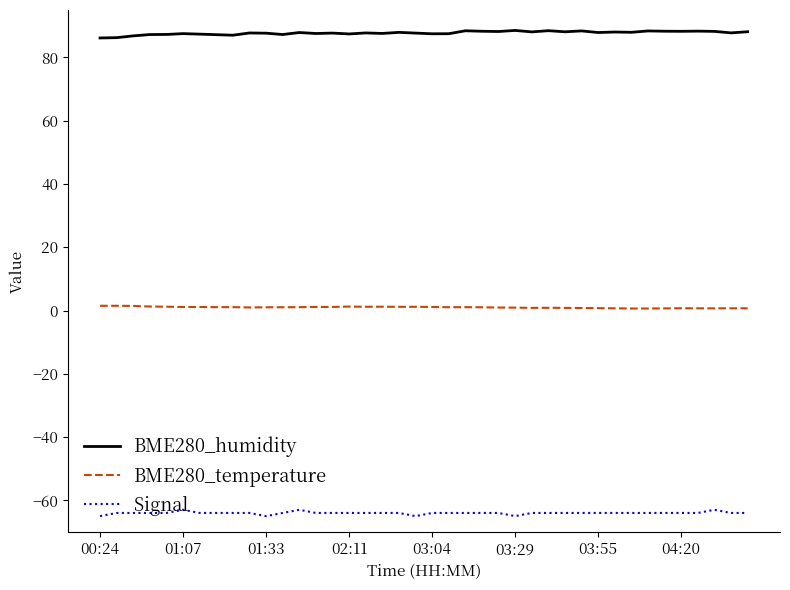

What is the greatest value displayed?

88.5